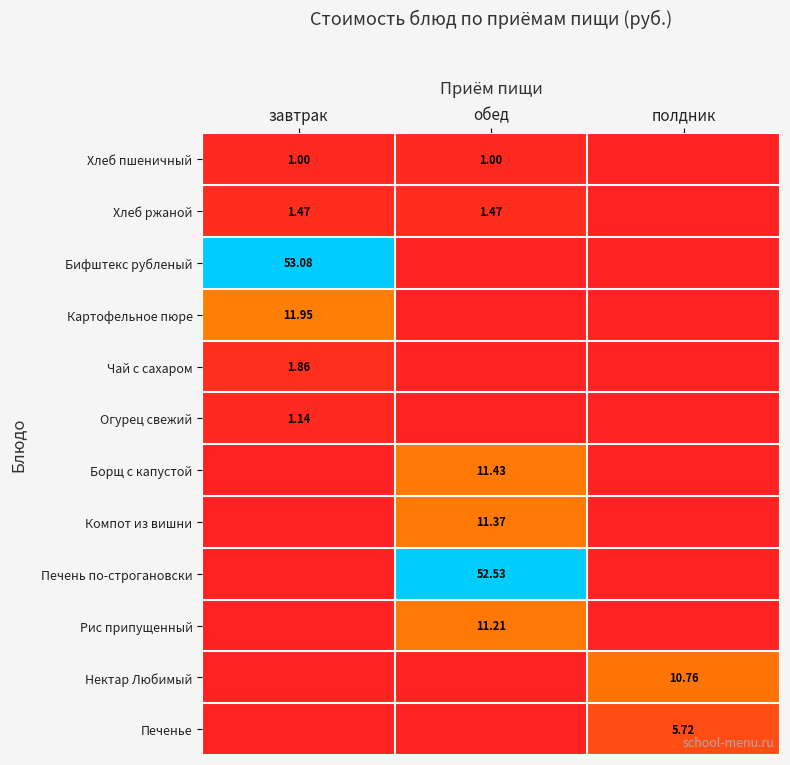

What is the difference between the highest and lowest values at обед?

52.5